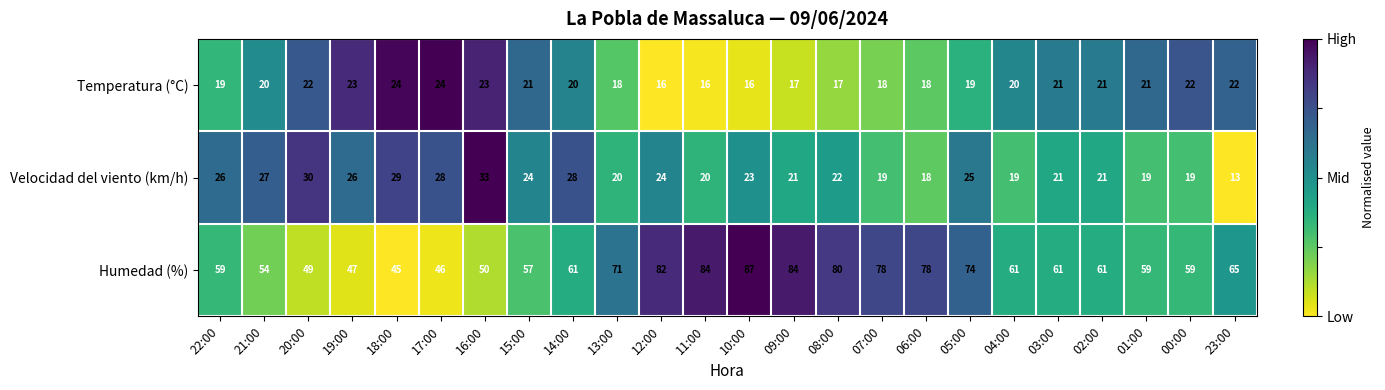

Which label corresponds to the smallest value in the chart?

23:00